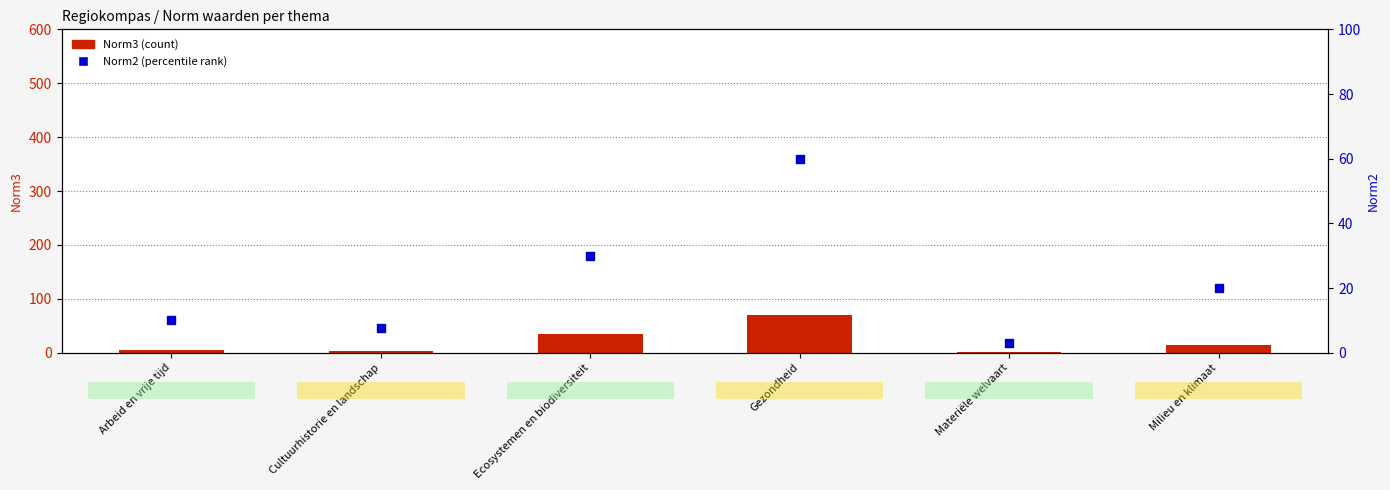

Which series contains the highest Y value?

Norm3 (count)